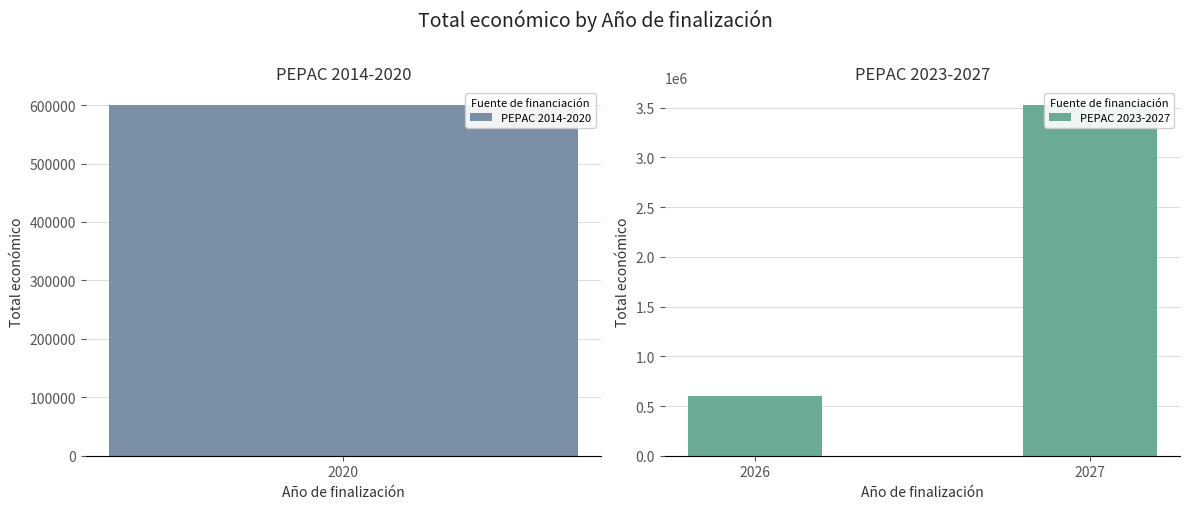

What is the average value?

2062859